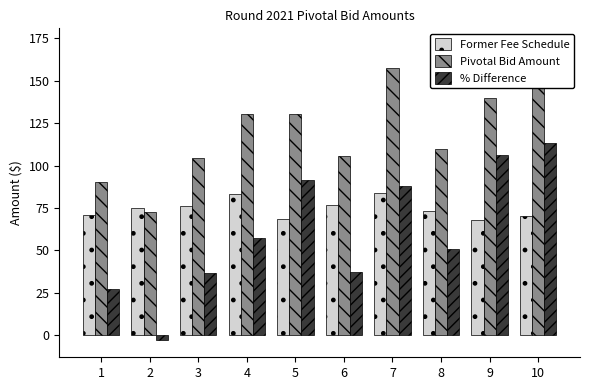

At which category does the chart reach its minimum across all series?

2